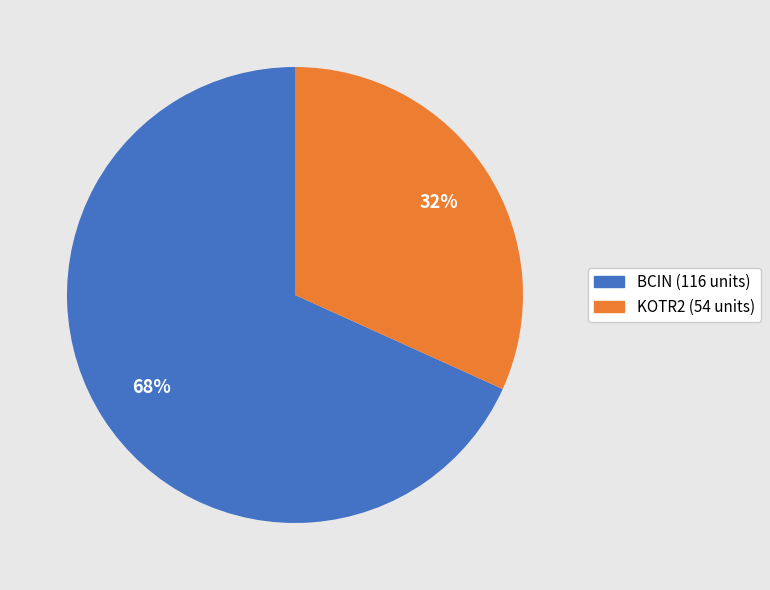

The KOTR2 slice represents 32% of the pie. True or false?

True